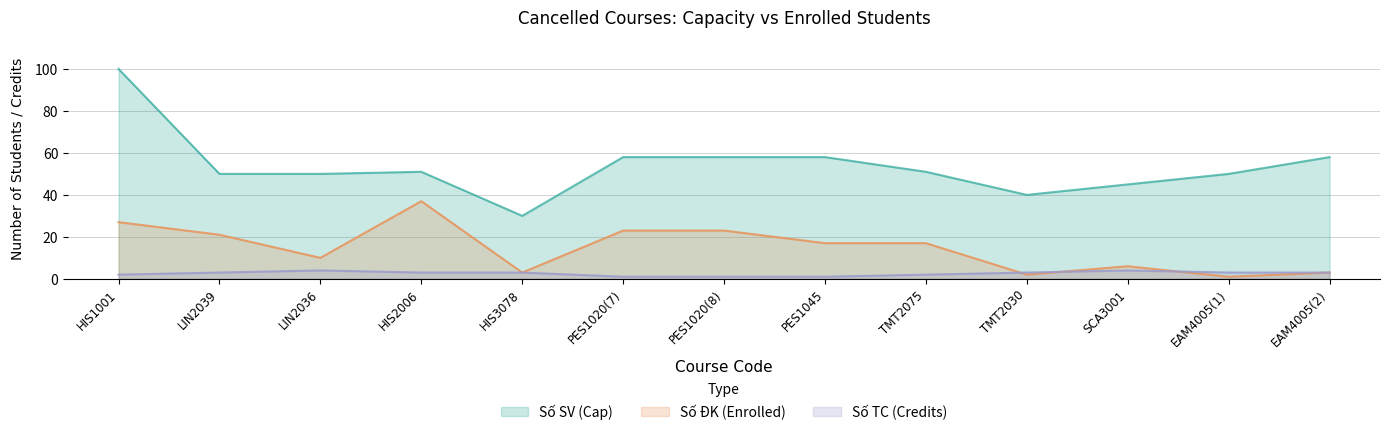

Reading left to right, what are all the values shown in this chart?

Số SV (Cap): 100	50	50	51	30	58	58	58	51	40	45	50	58
Số ĐK (Enrolled): 27	21	10	37	3	23	23	17	17	2	6	1	3
Số TC (Credits): 2	3	4	3	3	1	1	1	2	3	4	3	3